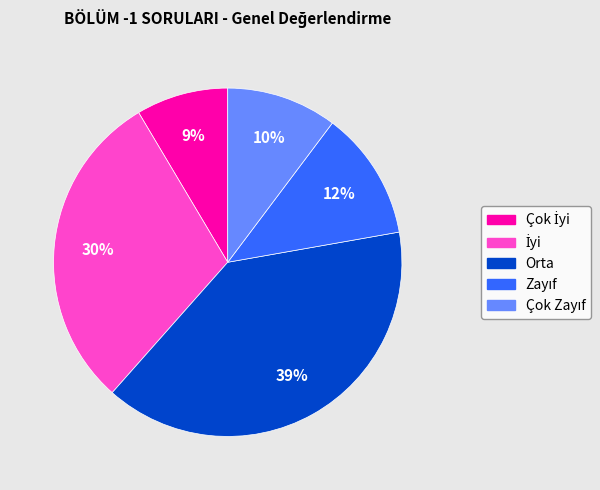

The Orta slice represents 50% of the pie. True or false?

False